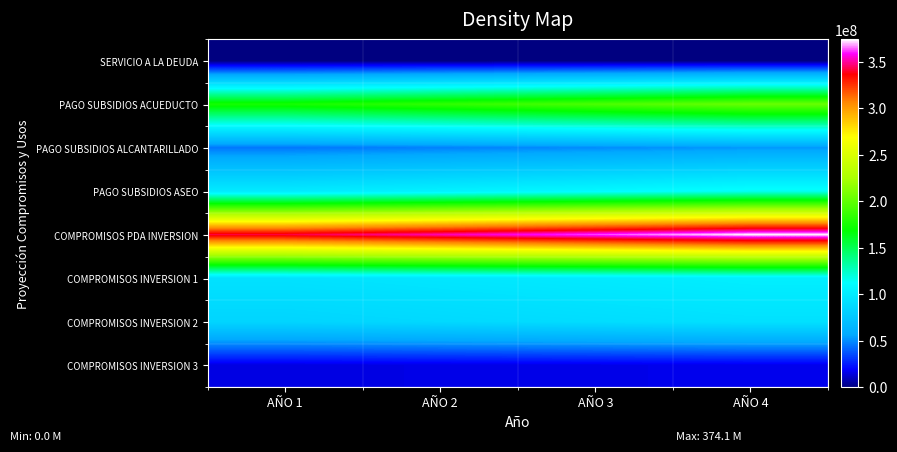

How many categories are shown in the chart?

4